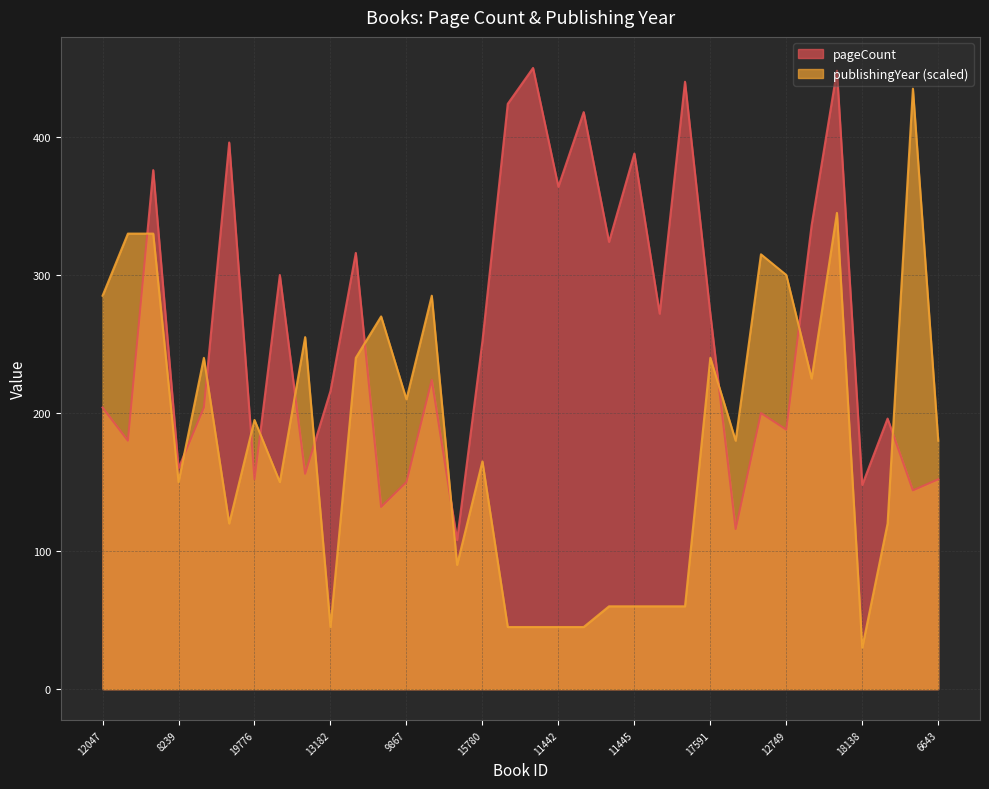

Count the number of data series in this chart.

2